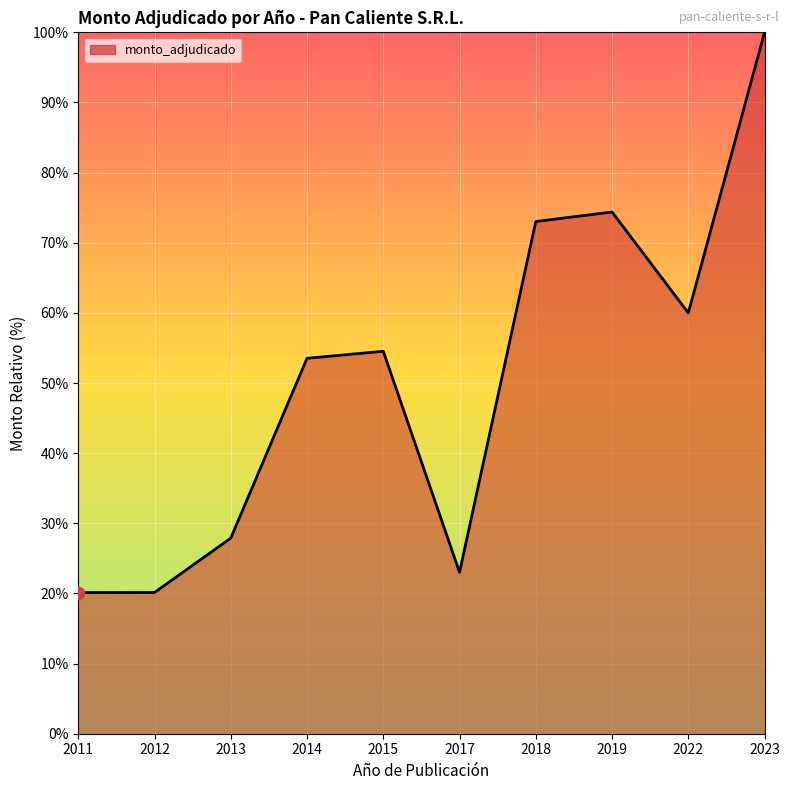

What is the change in value from 2012 to 2013?

+7.8